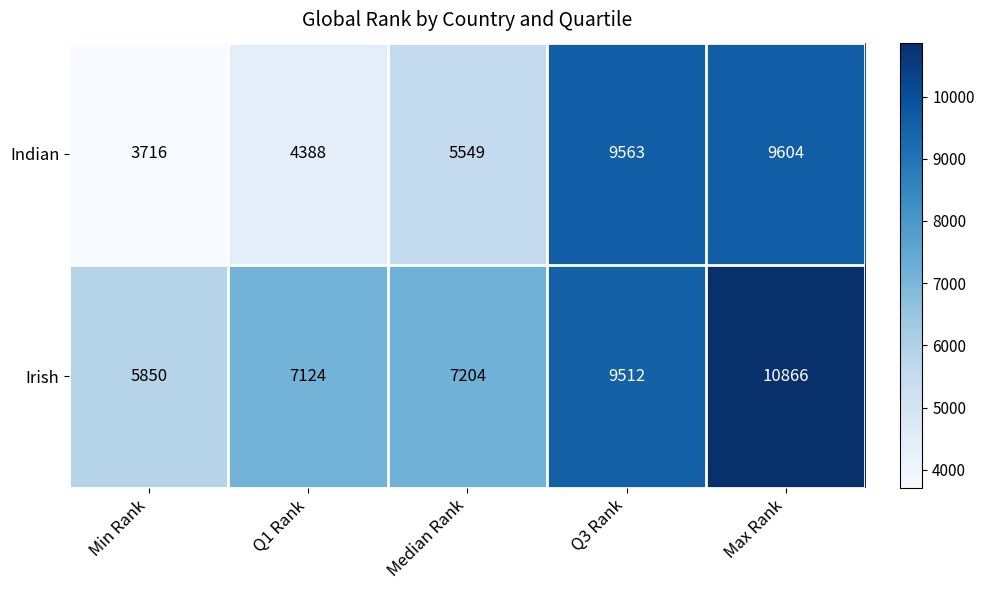

Which series has the largest total across all categories?

Irish